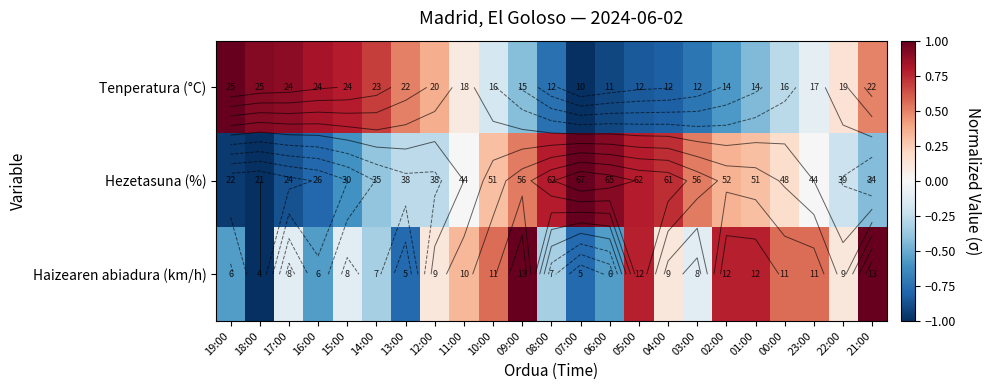

What value does the Haizearen abiadura (km/h) series have at 21:00?

1.0